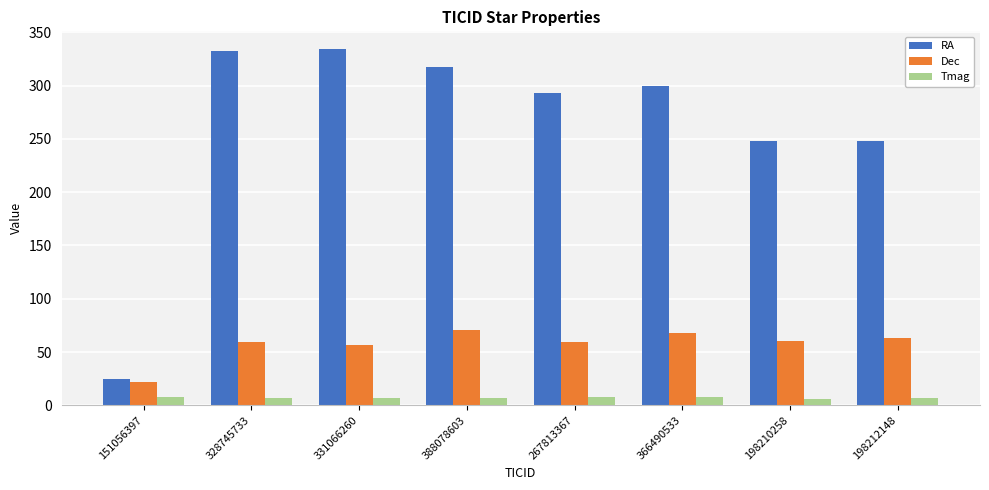

What is the maximum value for RA?

334.3